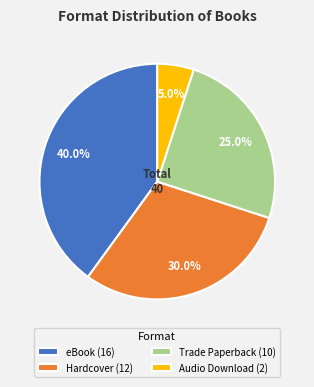

Rank the categories by value from highest to lowest.

eBook (16), Hardcover (12), Trade Paperback (10), Audio Download (2)